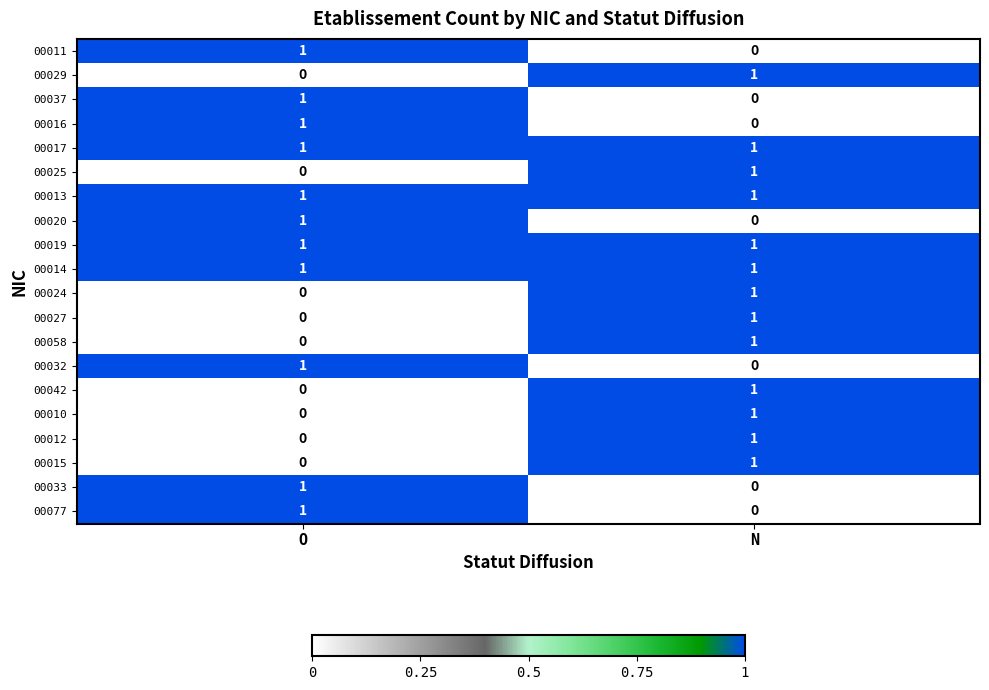

Rank the categories by 00024 value from highest to lowest.

N, O